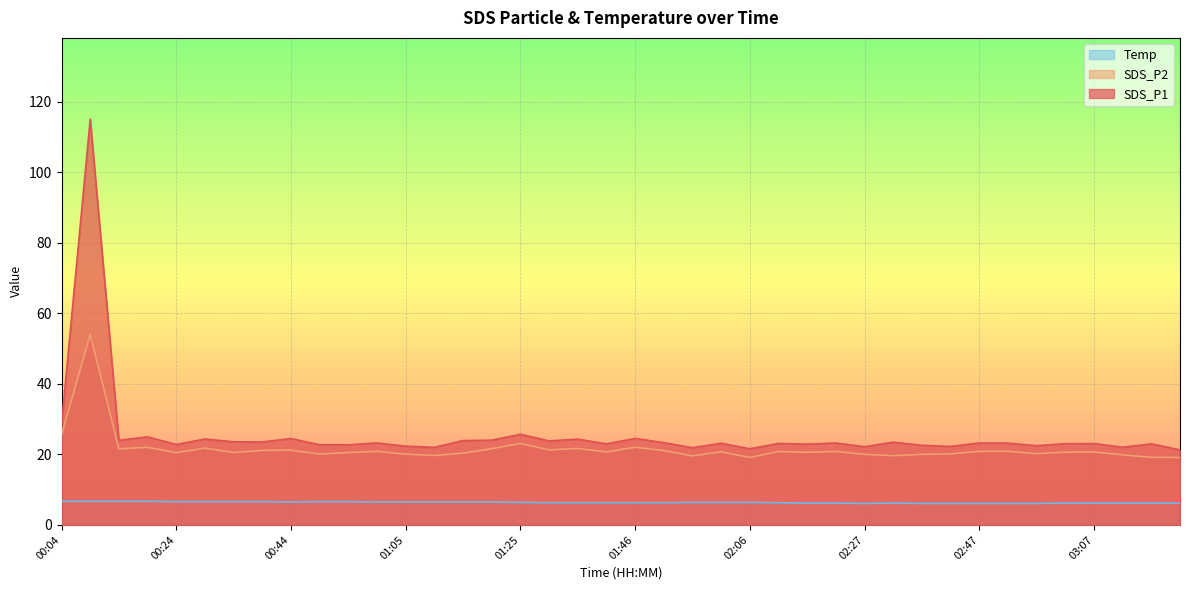

Reading left to right, list all the values displayed in this chart.

SDS_P1: 00:04=28.5	00:09=115.1	00:14=24.0	00:19=25.0	00:24=22.8	00:29=24.4	00:34=23.6	00:39=23.5	00:44=24.5	00:49=22.7	00:54=22.7	01:00=23.2	01:05=22.3	01:10=22.0	01:15=23.9	01:20=24.0	01:25=25.7	01:30=23.8	01:35=24.3	01:40=23.0	01:46=24.5	01:51=23.3	01:56=21.9	02:01=23.2	02:06=21.6	02:11=23.1	02:16=22.9	02:21=23.2	02:27=22.2	02:32=23.5	02:37=22.6	02:42=22.3	02:47=23.2	02:52=23.2	02:57=22.5	03:02=23.0	03:07=23.1	03:12=22.0	03:17=23.0	03:22=21.3
SDS_P2: 00:04=25.5	00:09=54.0	00:14=21.6	00:19=22.0	00:24=20.5	00:29=21.8	00:34=20.5	00:39=21.1	00:44=21.2	00:49=20.1	00:54=20.5	01:00=20.9	01:05=20.1	01:10=19.7	01:15=20.3	01:20=21.6	01:25=23.1	01:30=21.3	01:35=21.7	01:40=20.7	01:46=22.0	01:51=21.1	01:56=19.6	02:01=20.7	02:06=19.1	02:11=20.8	02:16=20.6	02:21=20.8	02:27=20.0	02:32=19.6	02:37=20.0	02:42=20.1	02:47=20.9	02:52=20.9	02:57=20.2	03:02=20.6	03:07=20.7	03:12=19.9	03:17=19.2	03:22=19.1
Temp: 00:04=6.7	00:09=6.7	00:14=6.7	00:19=6.7	00:24=6.6	00:29=6.6	00:34=6.6	00:39=6.6	00:44=6.5	00:49=6.6	00:54=6.6	01:00=6.5	01:05=6.5	01:10=6.5	01:15=6.5	01:20=6.5	01:25=6.4	01:30=6.3	01:35=6.3	01:40=6.3	01:46=6.3	01:51=6.3	01:56=6.4	02:01=6.4	02:06=6.4	02:11=6.3	02:16=6.2	02:21=6.2	02:27=6.1	02:32=6.2	02:37=6.1	02:42=6.1	02:47=6.1	02:52=6.1	02:57=6.1	03:02=6.2	03:07=6.2	03:12=6.2	03:17=6.2	03:22=6.2